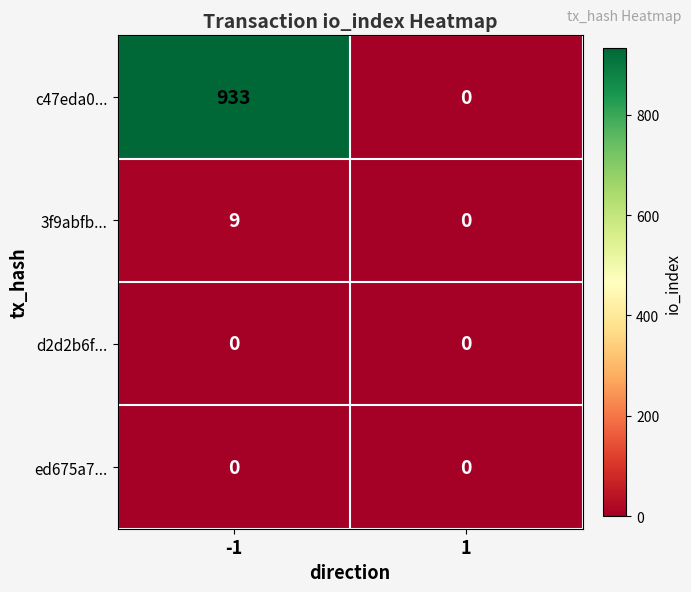

What is the sum of the c47eda0... values at -1 and 1?

933